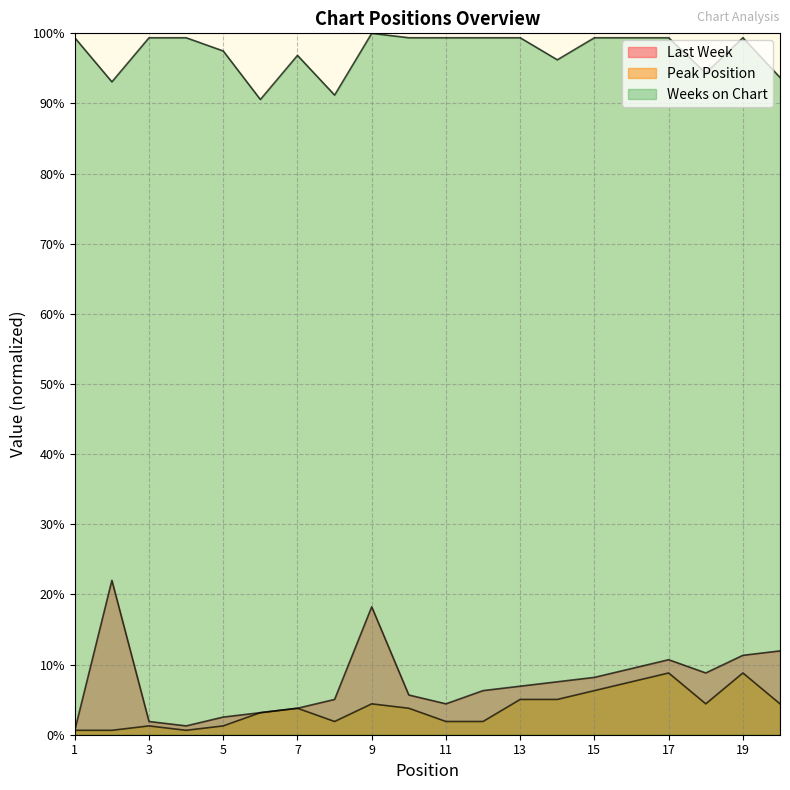

Where does the Peak Position series first go above 3?

6